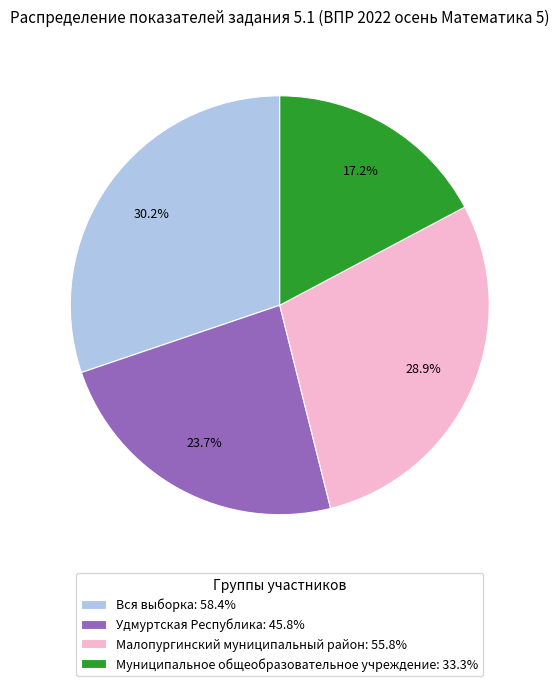

To the nearest percent, what percentage of the pie is Удмуртская Республика?

24%